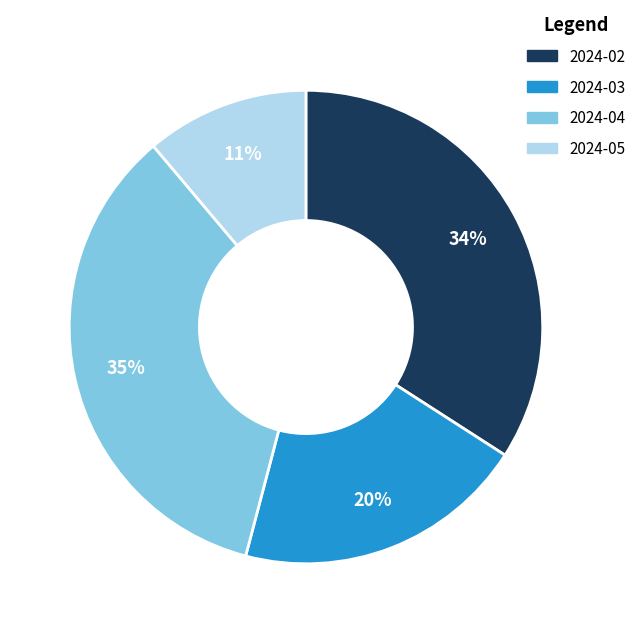

How many slices are in this pie chart?

4